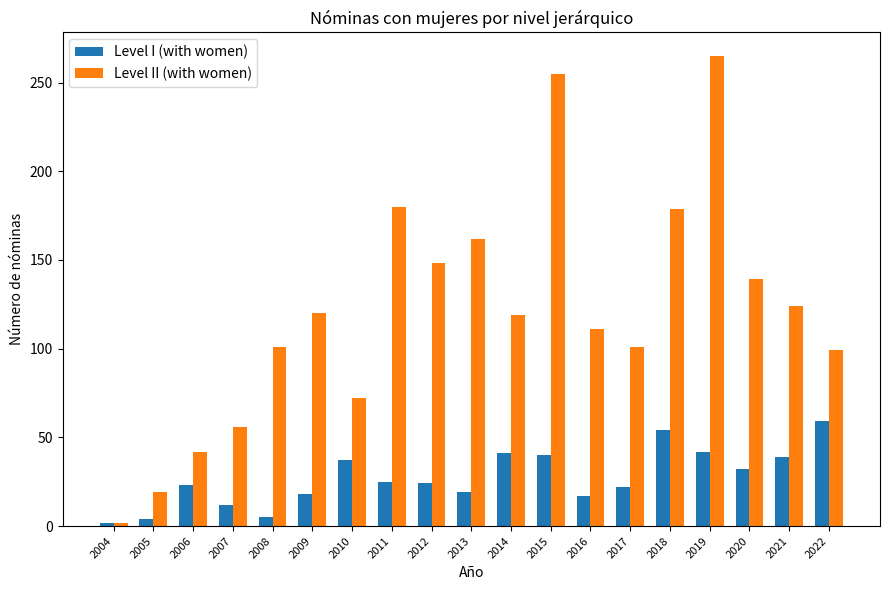

At which label does Level II (with women) reach its minimum?

2004